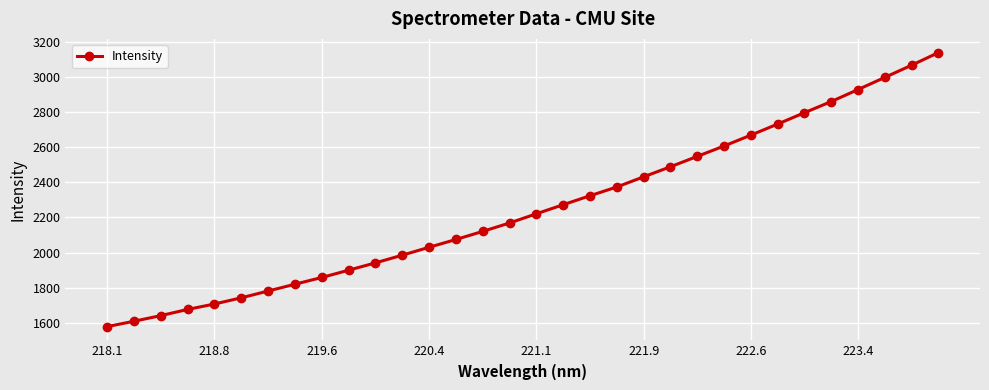

What is the difference between the maximum and minimum values?

1560.1